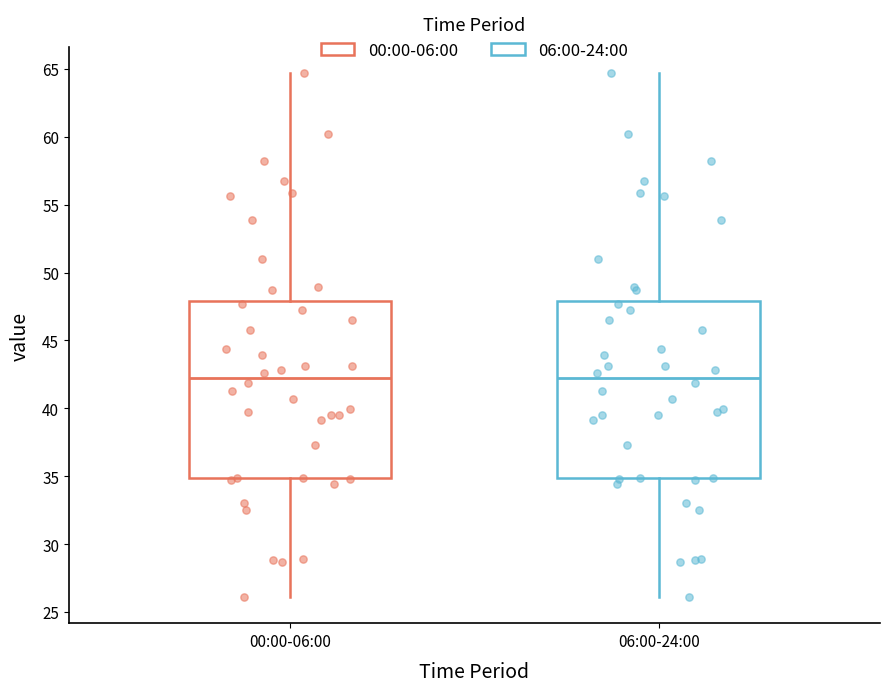

Where does the median line of the box for 06:00-24:00 sit on the y-axis? The values are not printed on the chart, so give them approximately, as read against the axis.

42.0